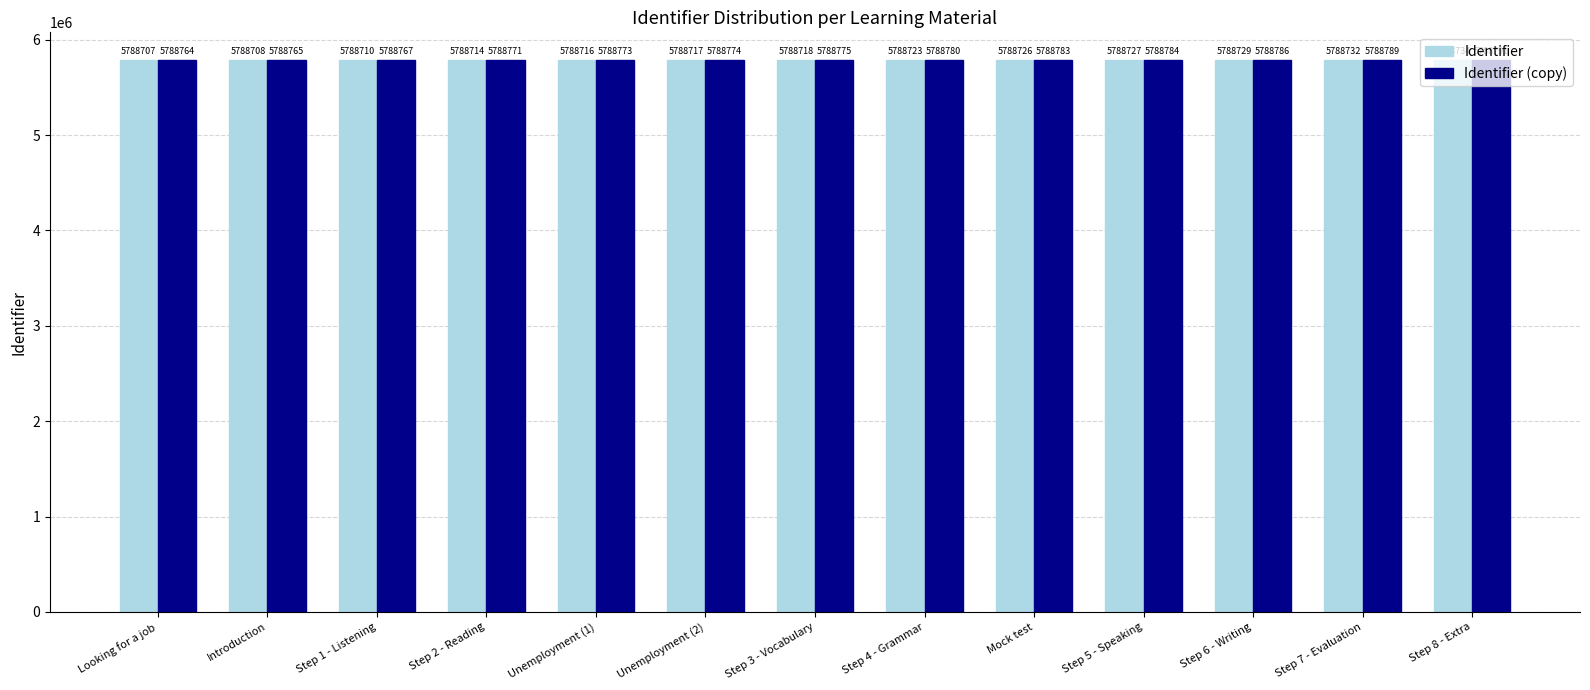

What is the lowest value of the Identifier series?

5788707.0